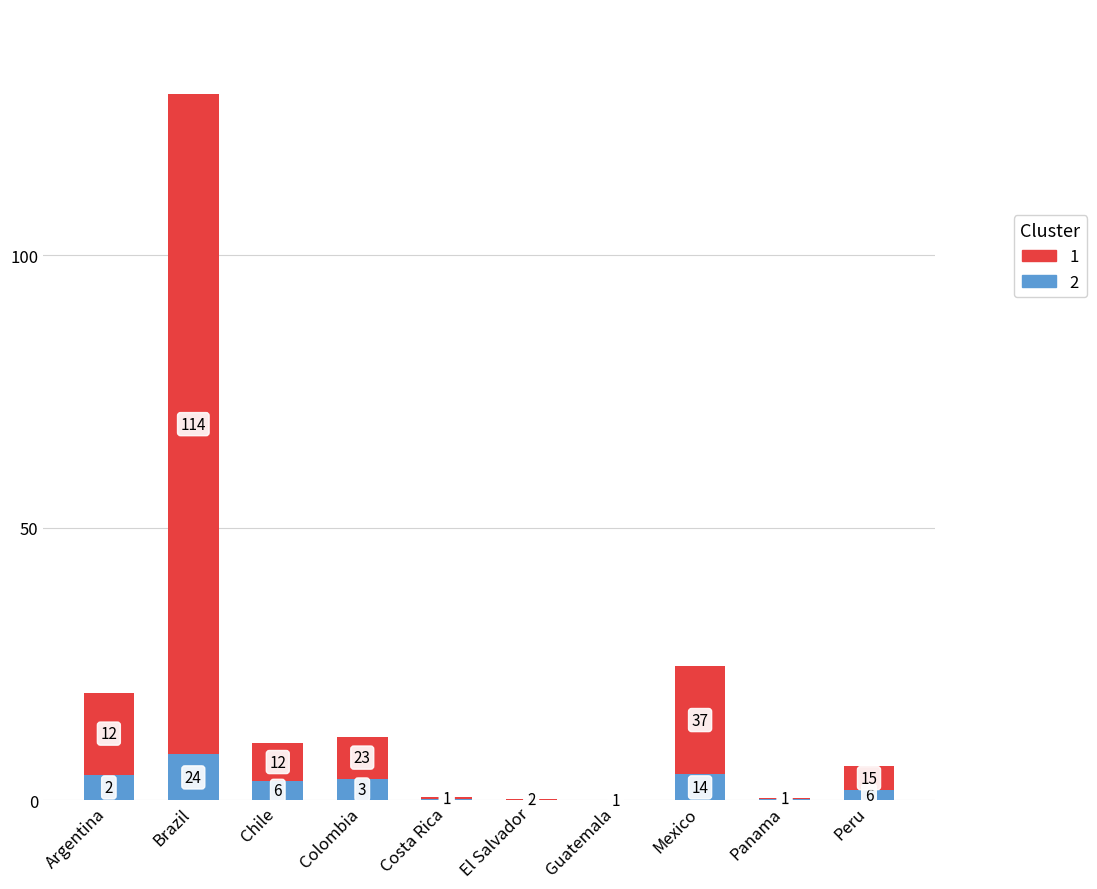

Does the chart contain stacked bars?

Yes